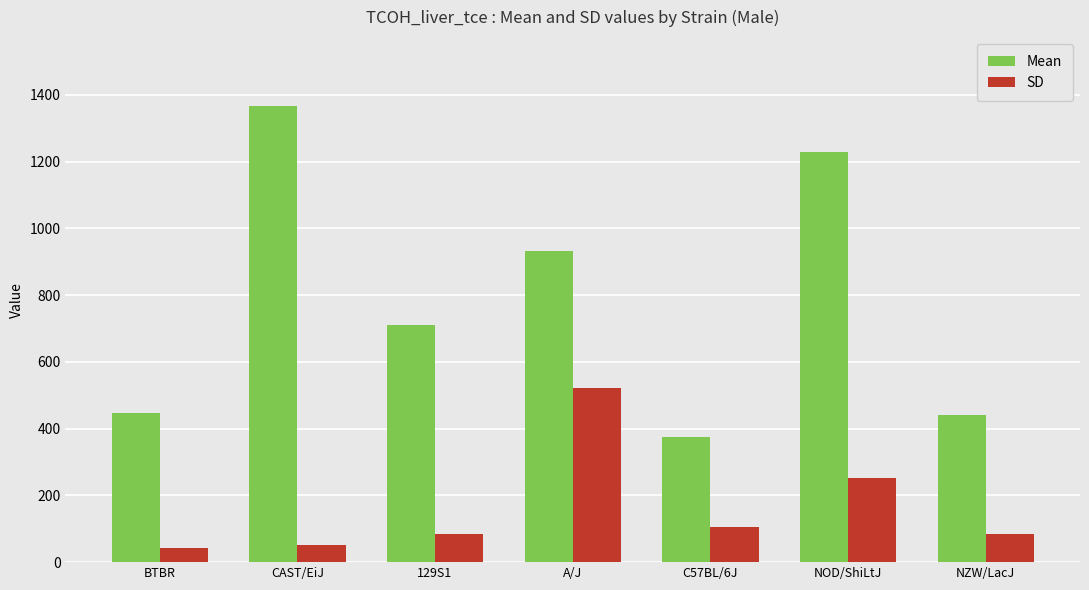

Is it true that Mean equals 448.0 at BTBR?

True